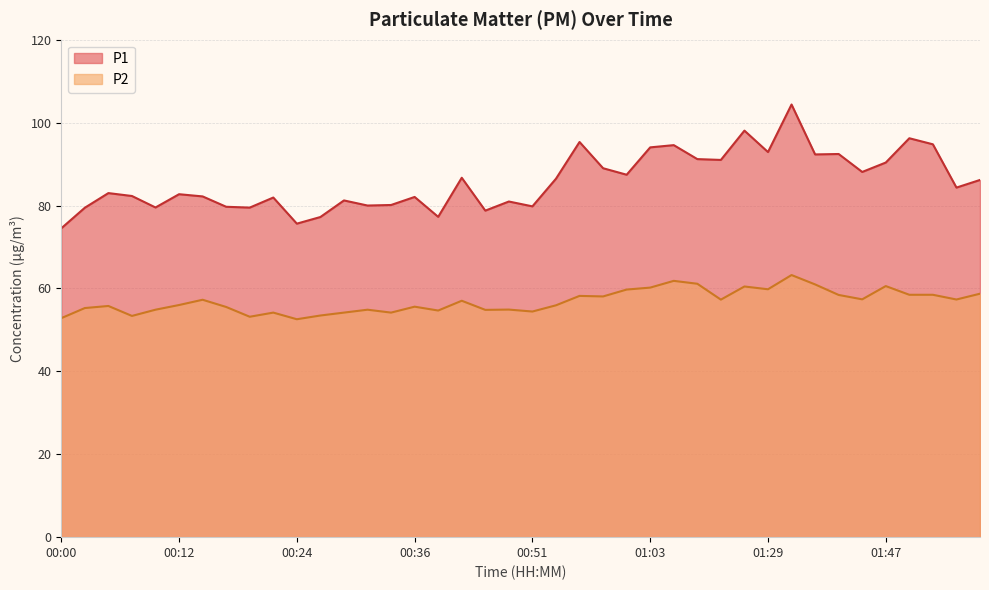

Which has a higher value, 00:46 or 01:44?

01:44